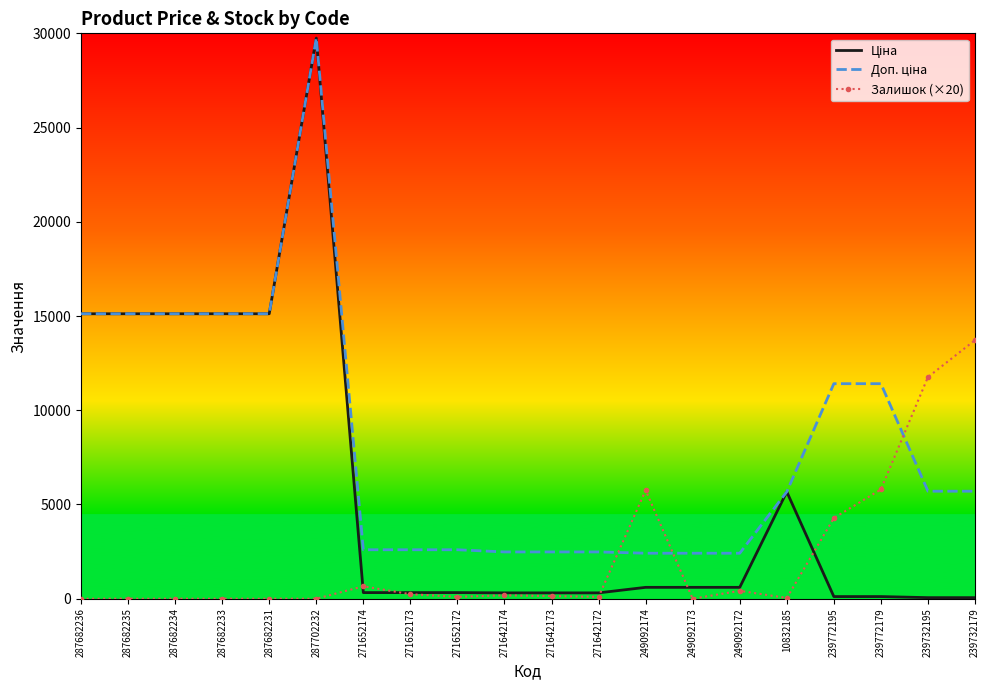

At which category is the sum across all series the highest?

287702232